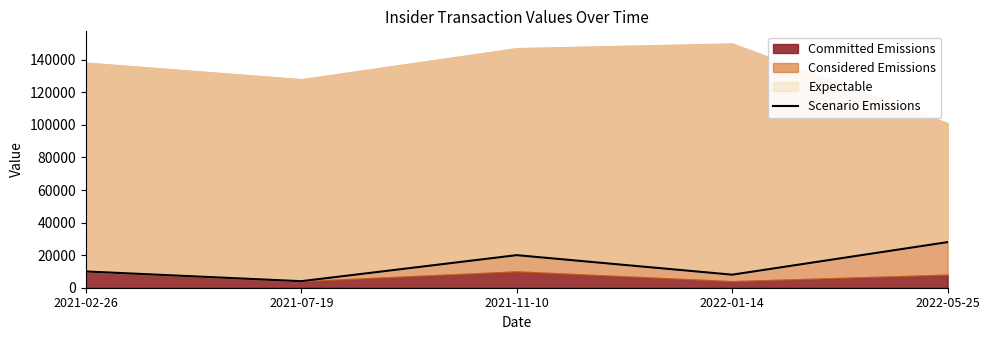

The chart shows a value of 15984 at 2021-02-26. True or false?

False